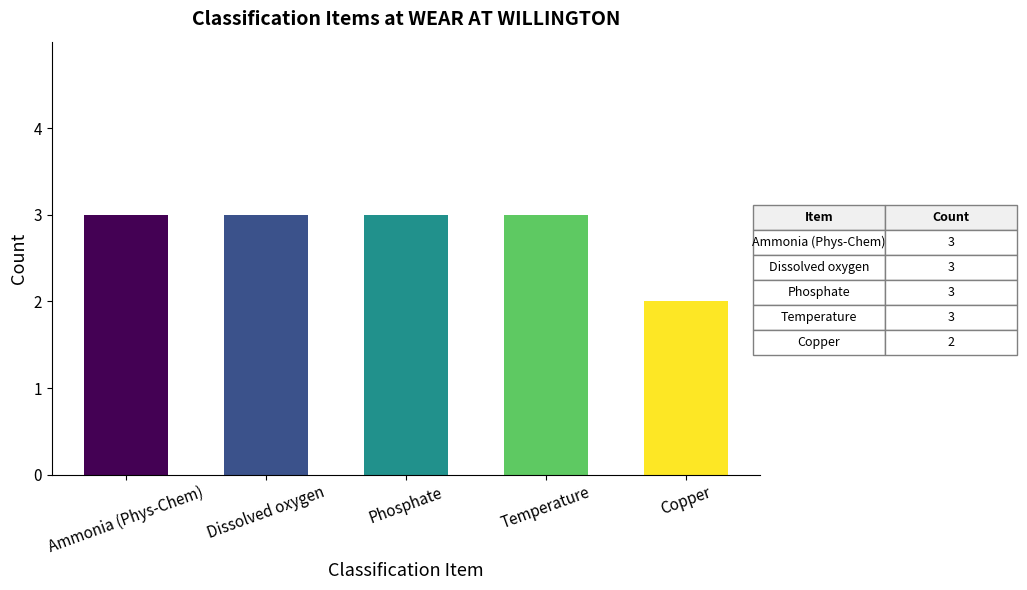

Are the bars grouped side by side (vs. stacked)?

No